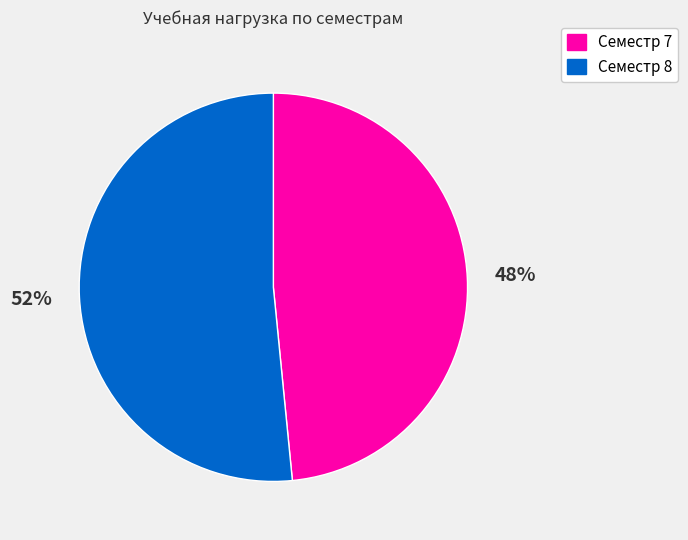

True or false: Семестр 7 accounts for 54% of the total.

False